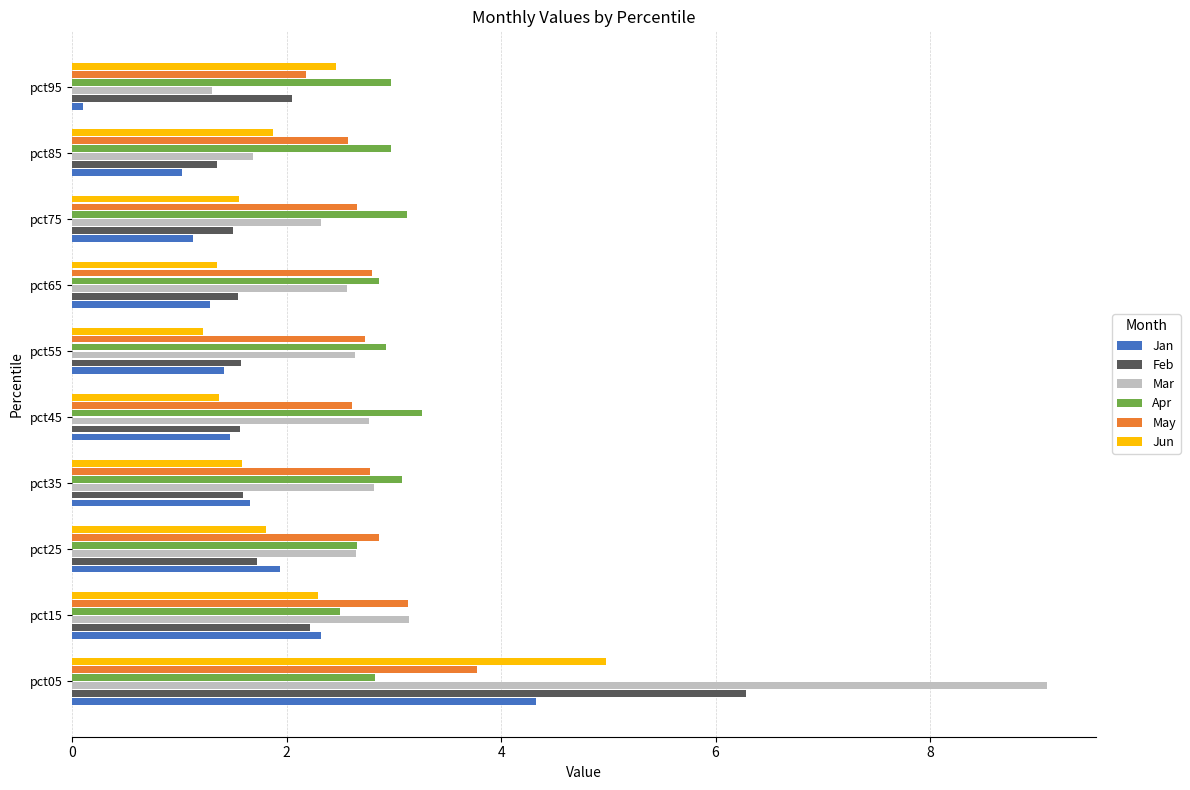

How many distinct data groups are displayed?

6